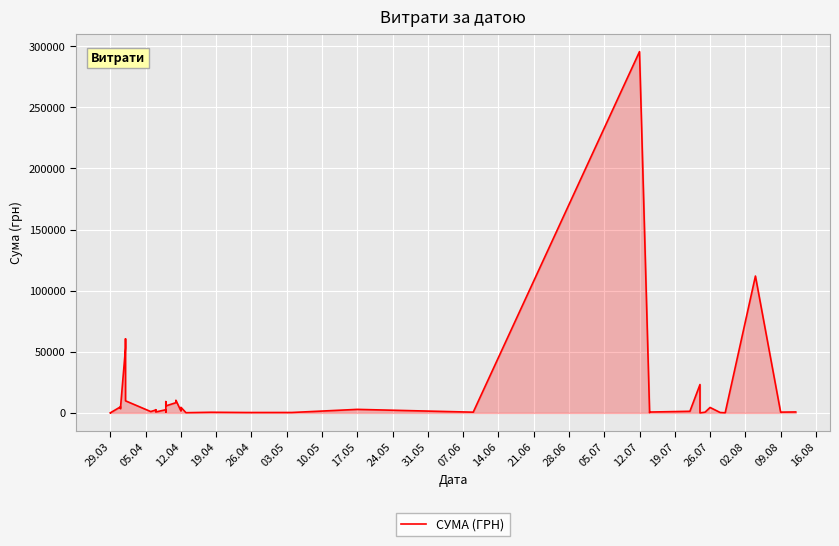

What is the ratio of the value at 25 to the value at 31.05?

2.6